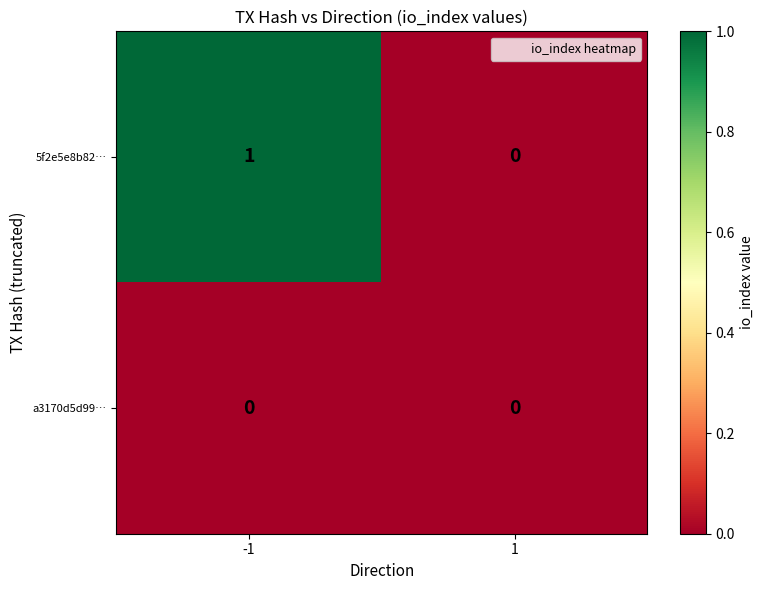

List the series in order of their overall mean, lowest first.

a3170d5d99…, 5f2e5e8b82…